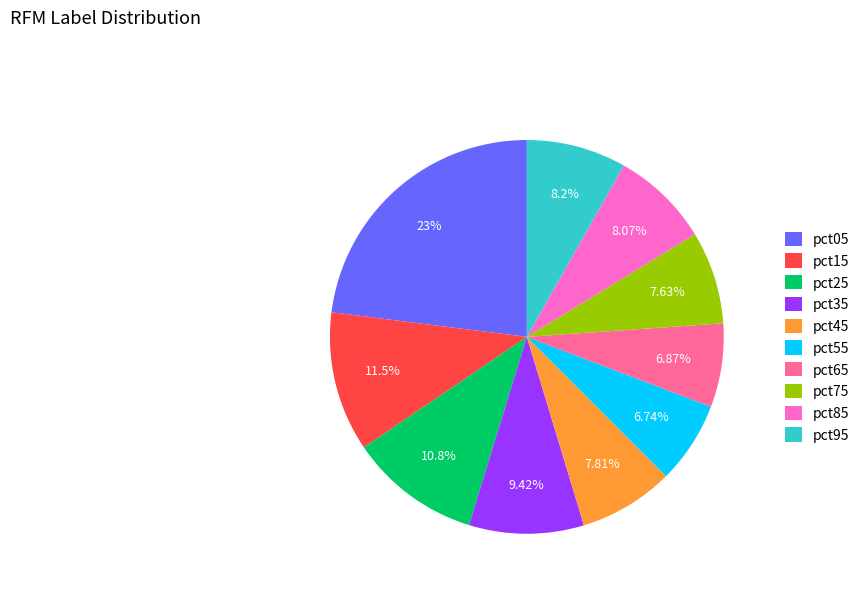

Is pct15 the majority of the pie?

No